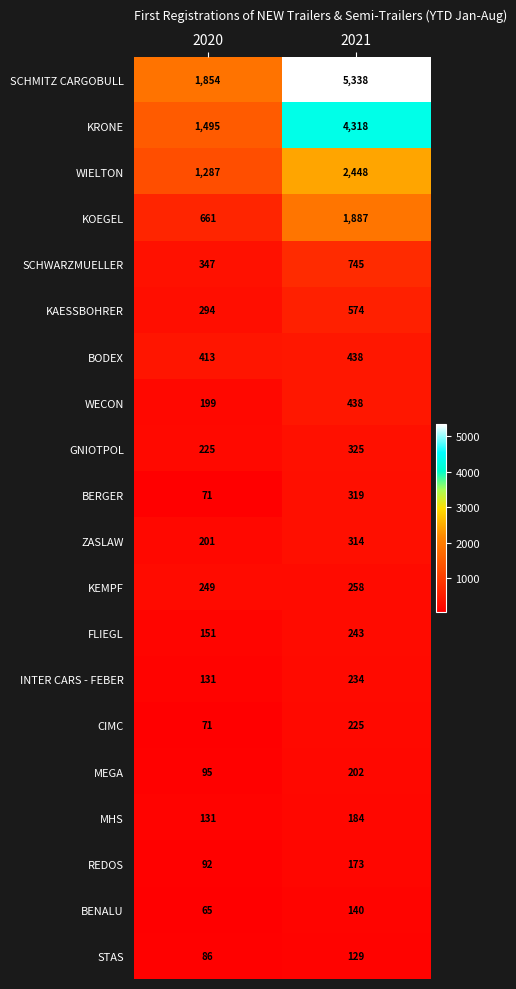

At how many categories does at least one series exceed 4603?

1